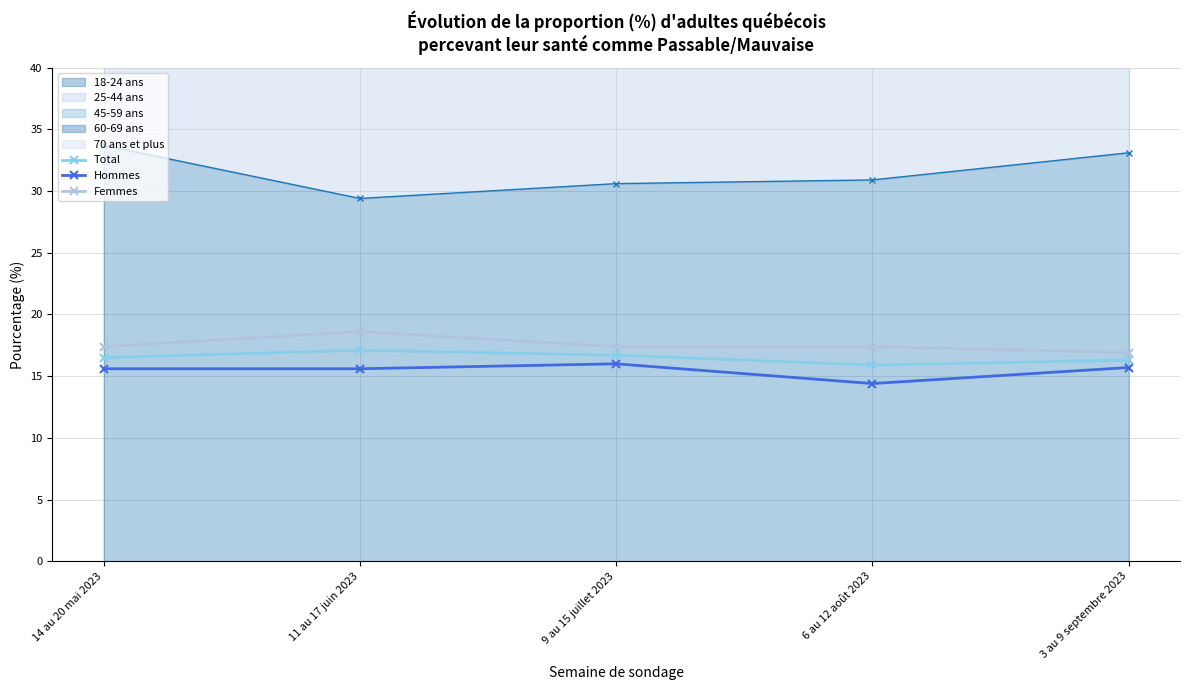

How many lines are shown in the chart?

3